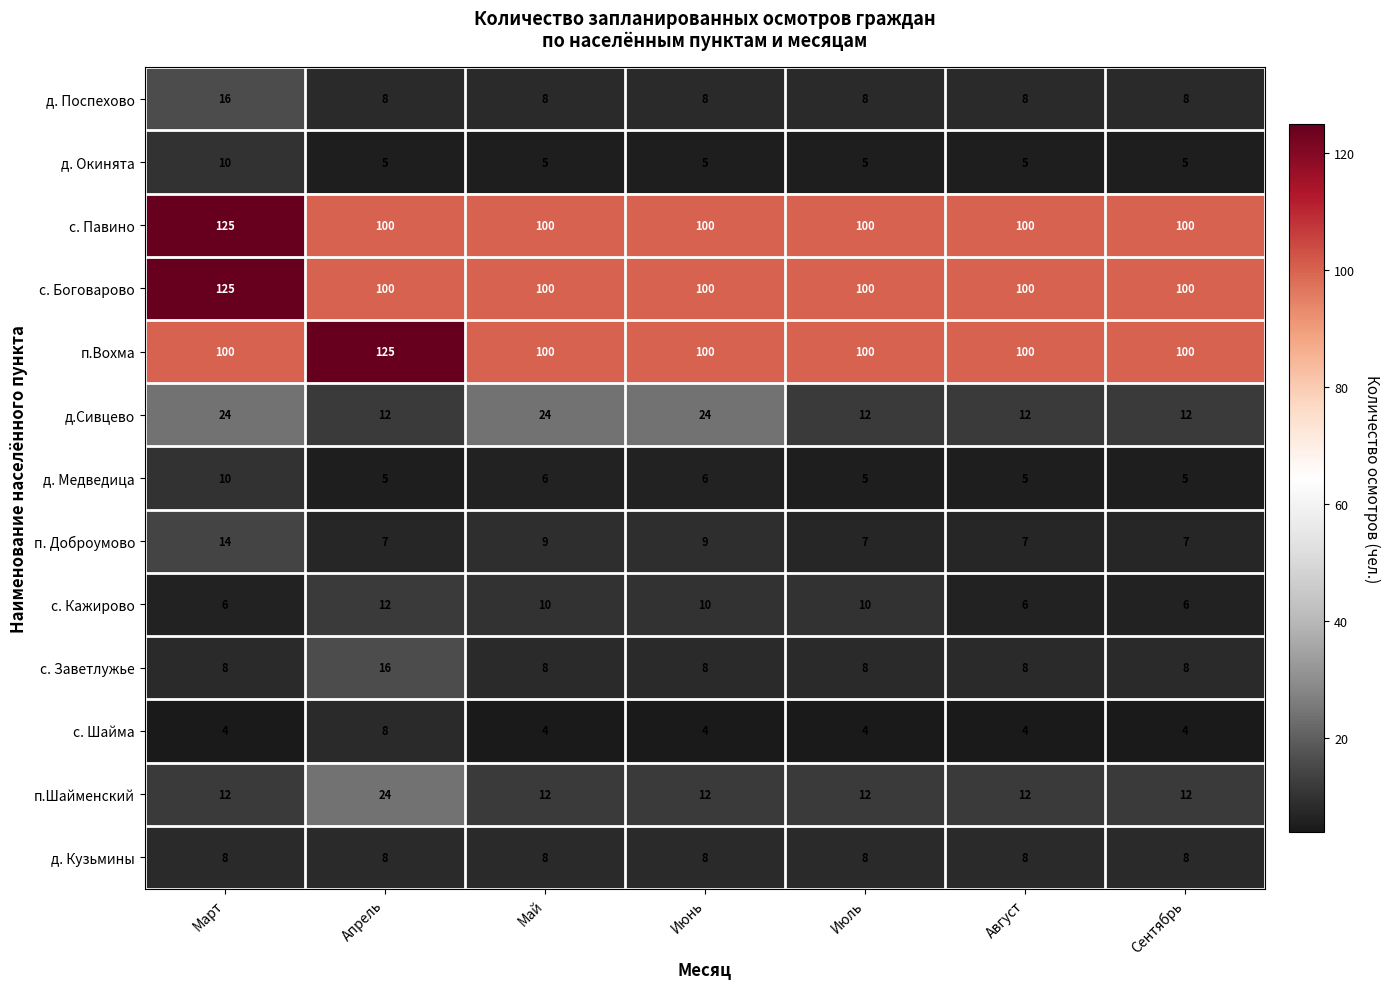

What is the total value across all series at Август?

375